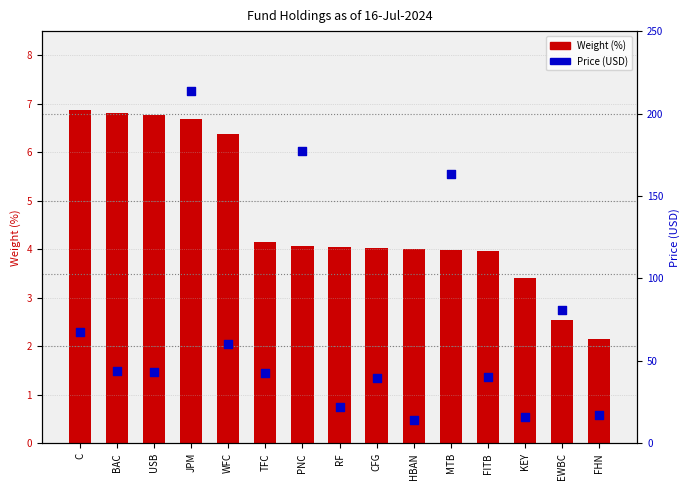

What is the total value across all series at HBAN?

18.3